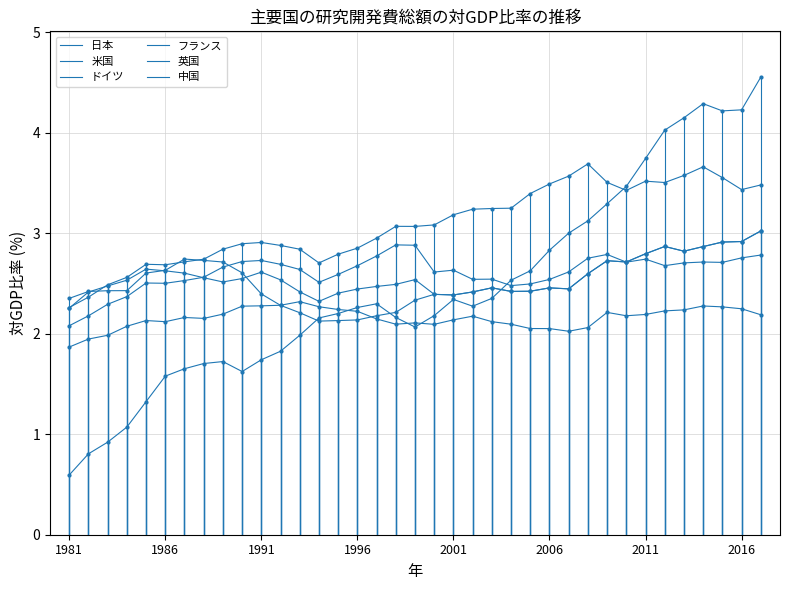

At how many categories does at least one series exceed 2?

37